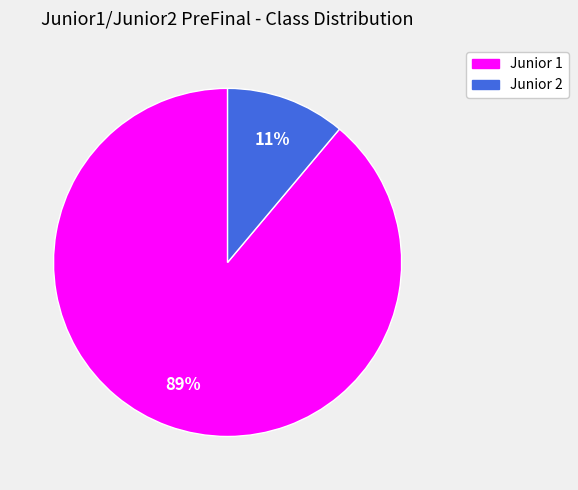

Is the sum of Junior 2 and Junior 1 greater than half?

Yes